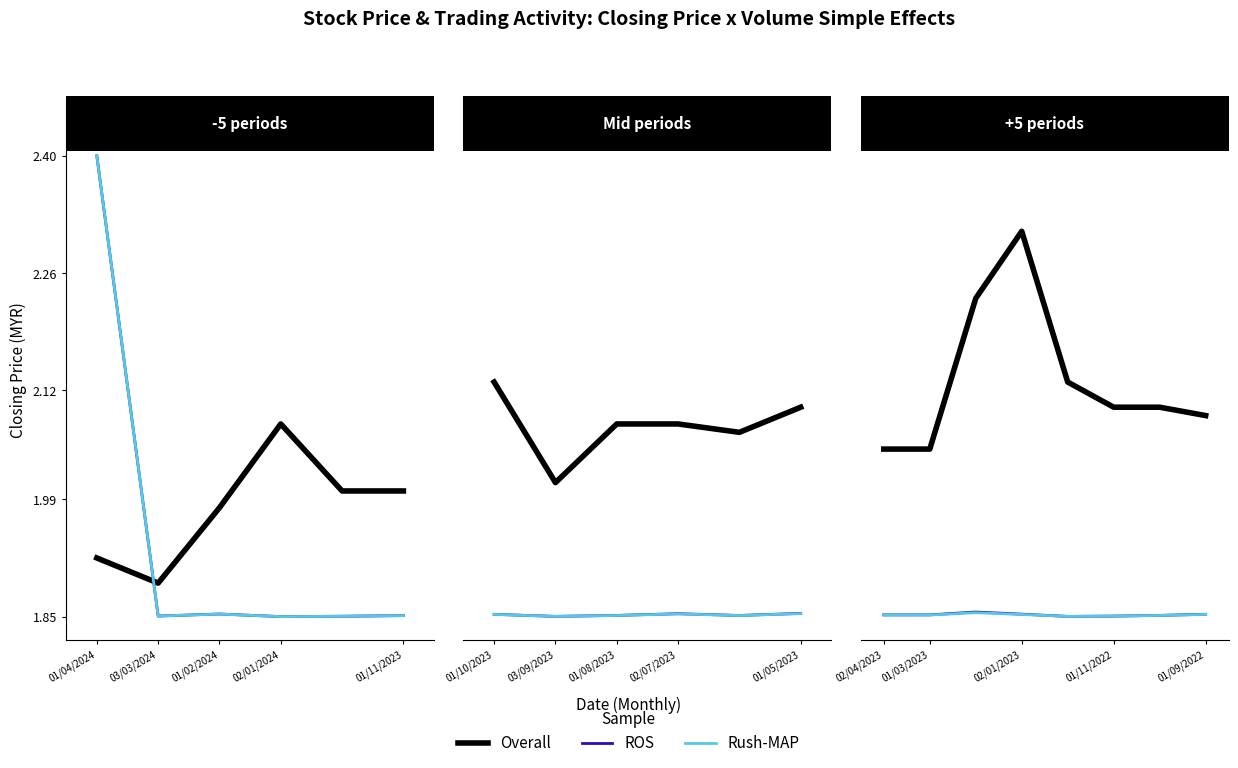

Where is the first local minimum for Rush-MAP?

01/03/2023